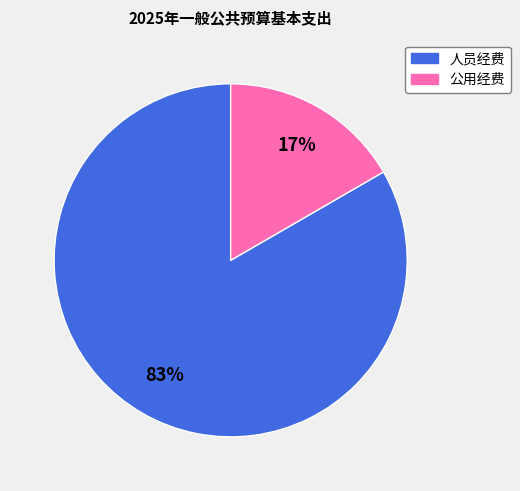

Does any single category account for the majority?

Yes